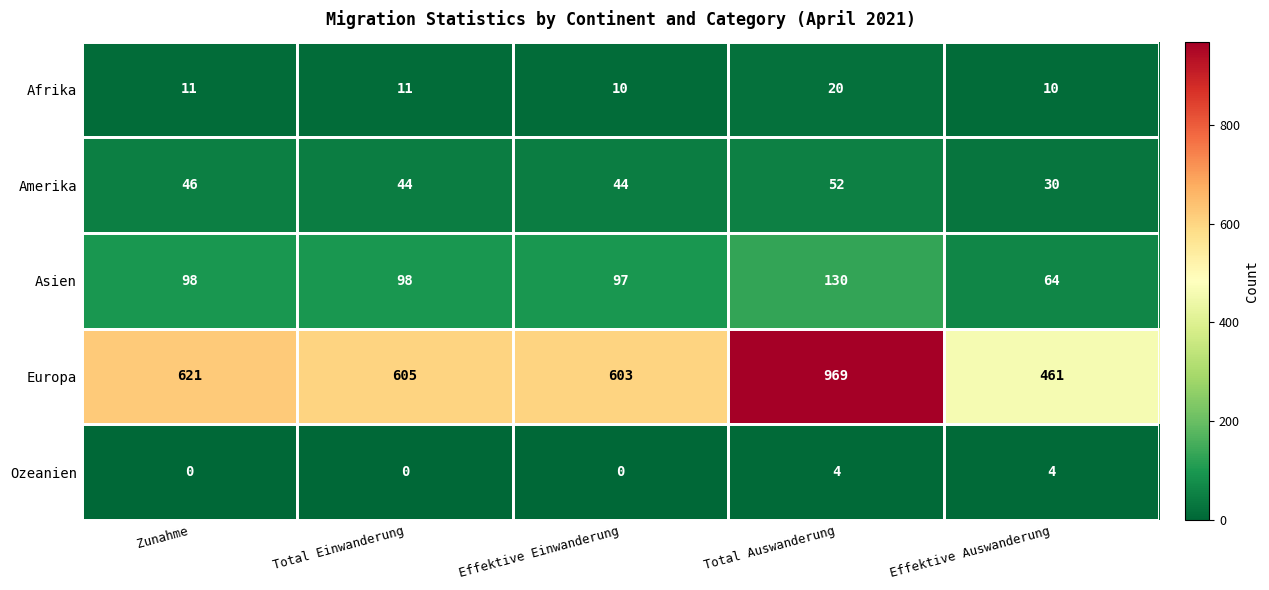

True or false: Amerika has a value of 13 at Effektive Auswanderung.

False